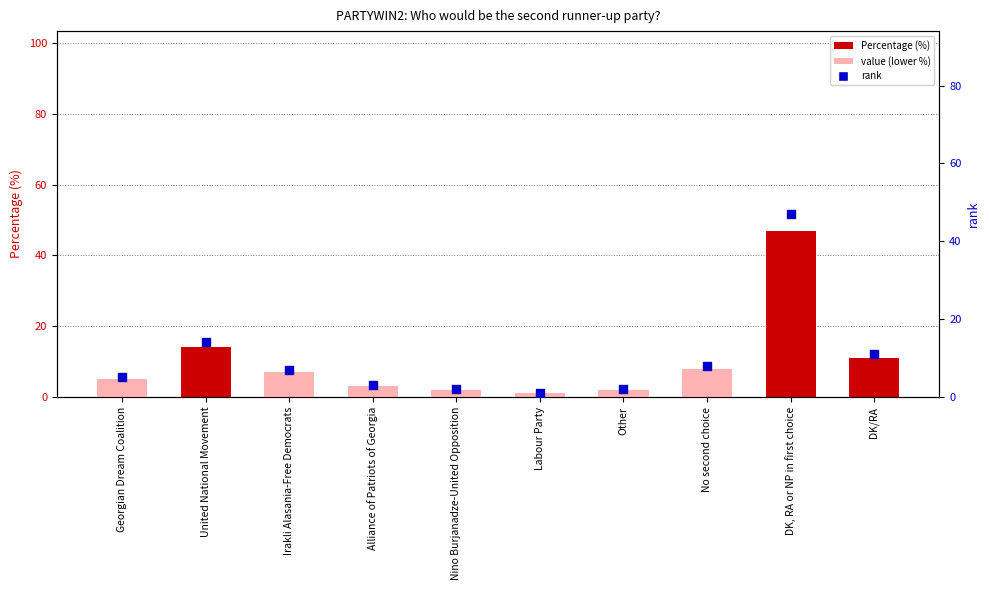

Which series has the widest spread of Y values?

Percentage (%)